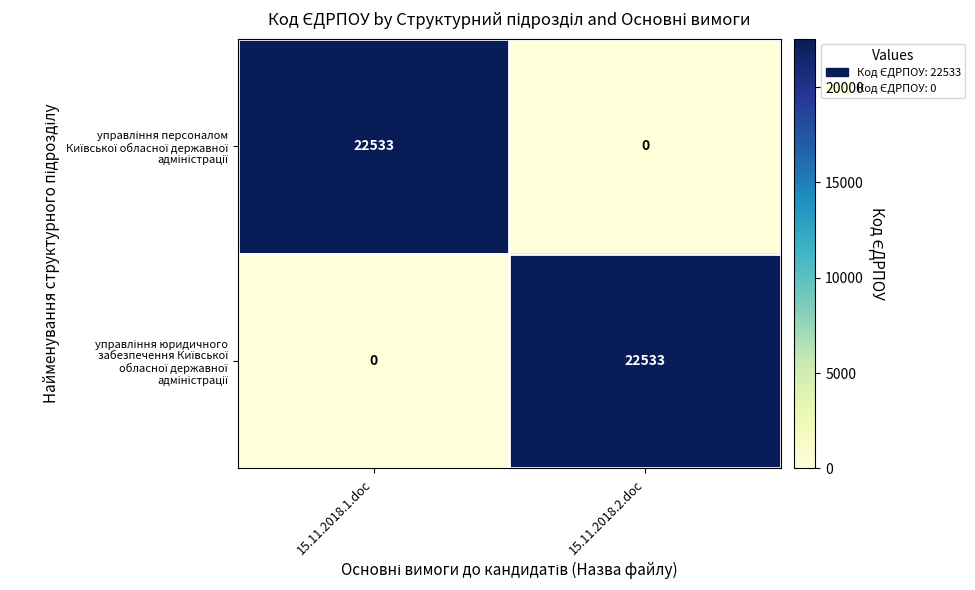

What is the maximum value shown in the chart?

22533